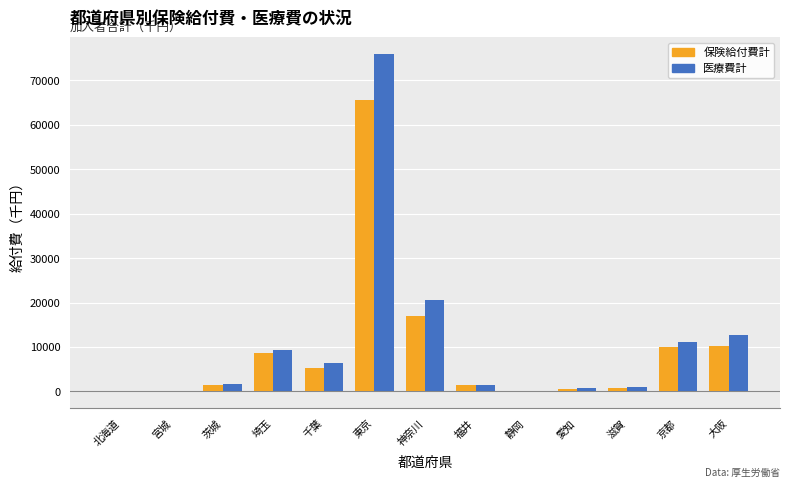

What is the difference between the highest and lowest values at 大阪?

2372.9